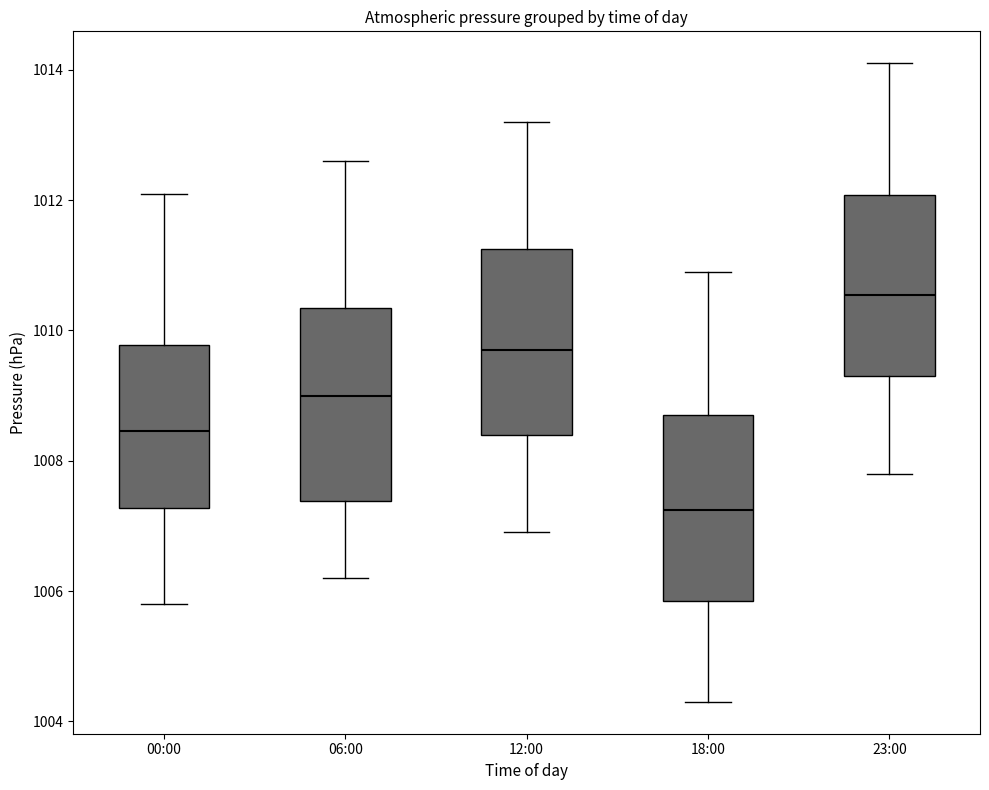

Which box's median line is the highest?

23:00